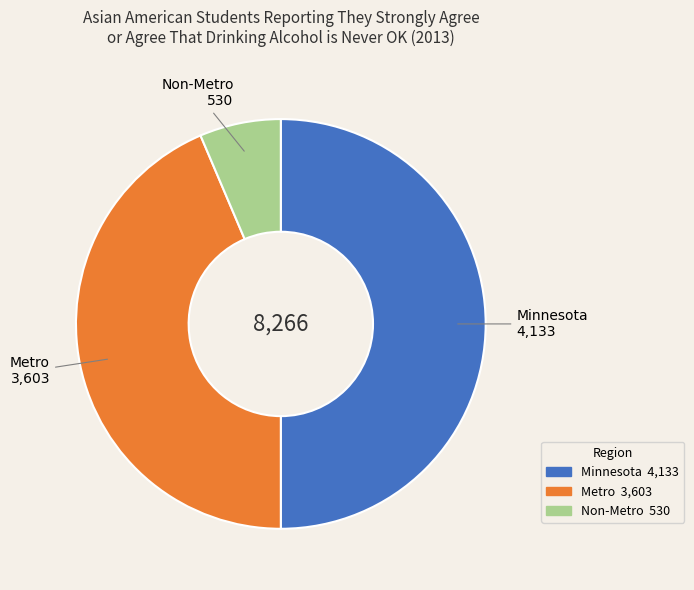

True or false: Minnesota accounts for 50% of the total.

True